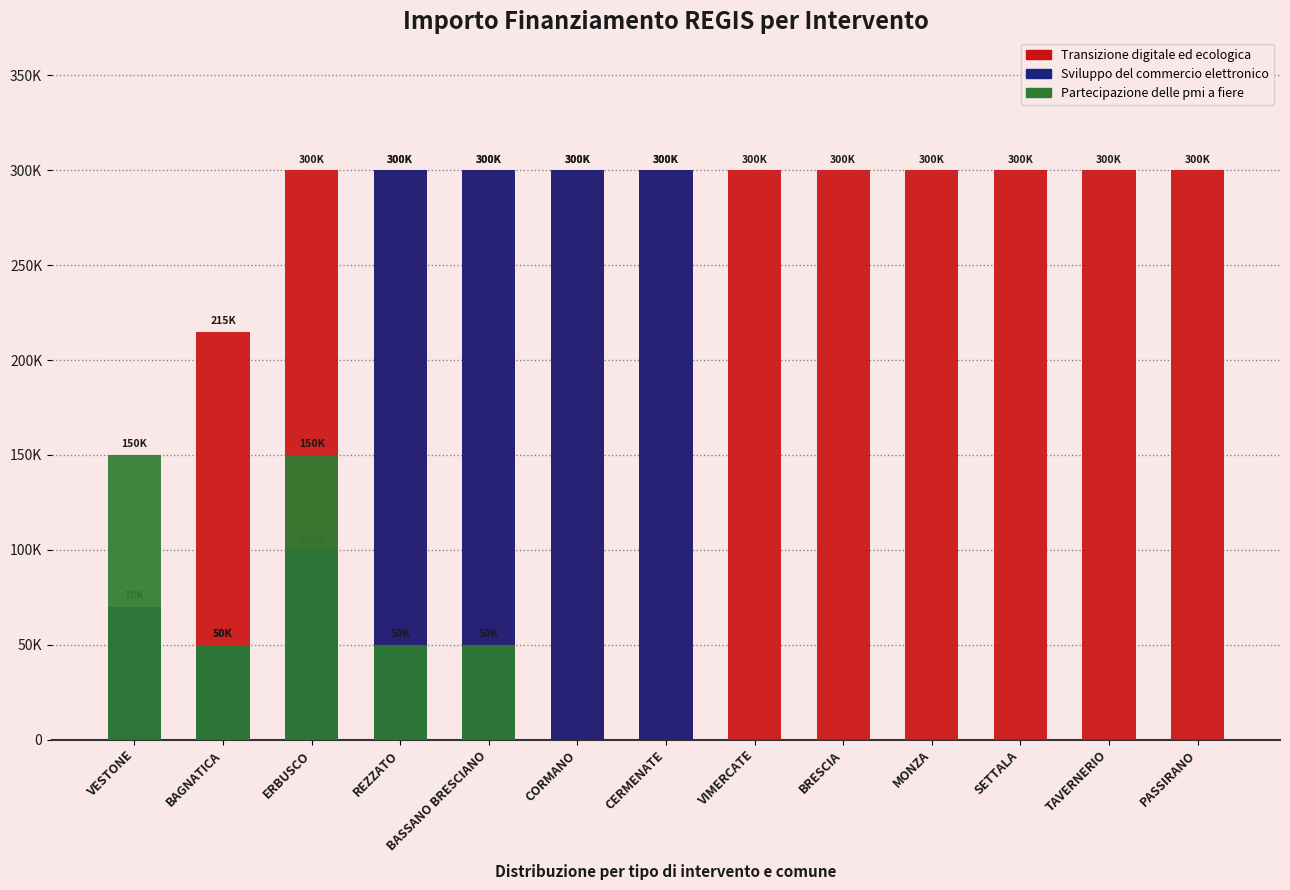

List the labels in order of Transizione digitale ed ecologica value, smallest first.

VESTONE, BAGNATICA, ERBUSCO, REZZATO, BASSANO BRESCIANO, CORMANO, CERMENATE, VIMERCATE, BRESCIA, MONZA, SETTALA, TAVERNERIO, PASSIRANO